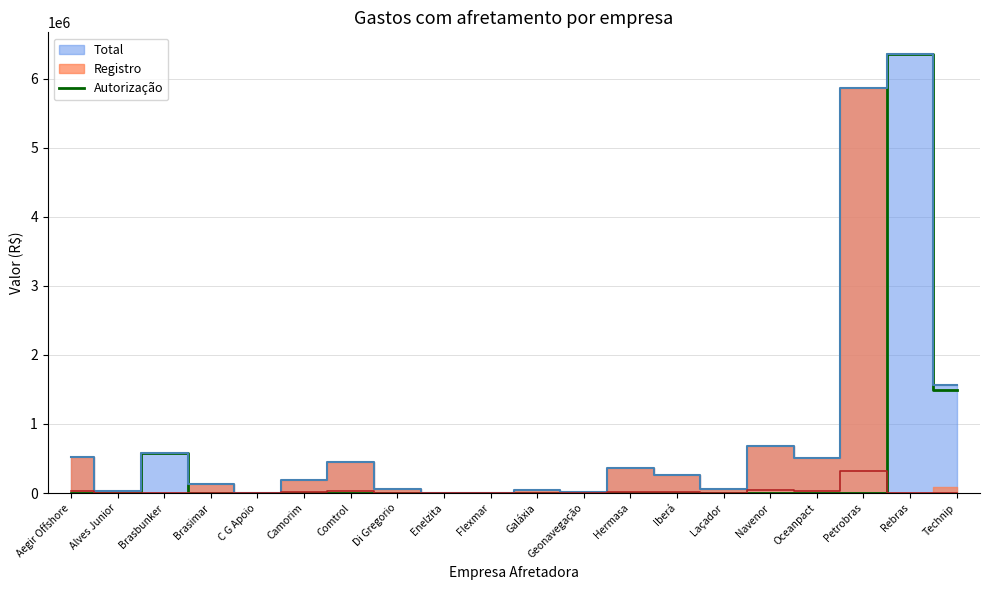

At which category does Autorização reach its first local peak?

Brasbunker